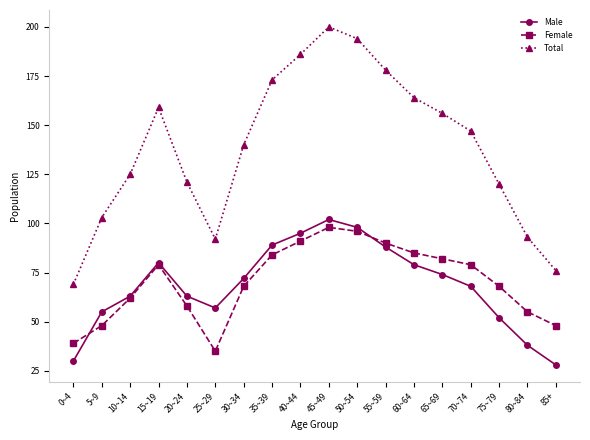

At which category is the sum across all series the highest?

45~49